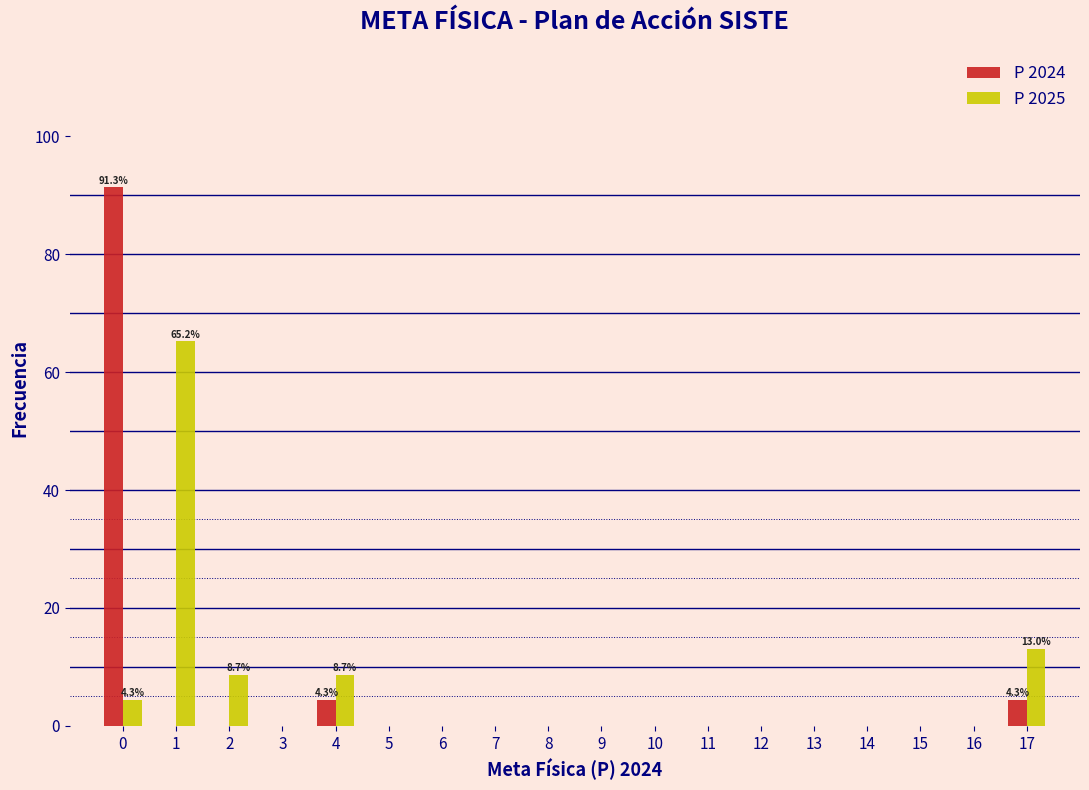

In the P 2025 series, which range on the x-axis has the tallest bar?

0.5 to 1.5